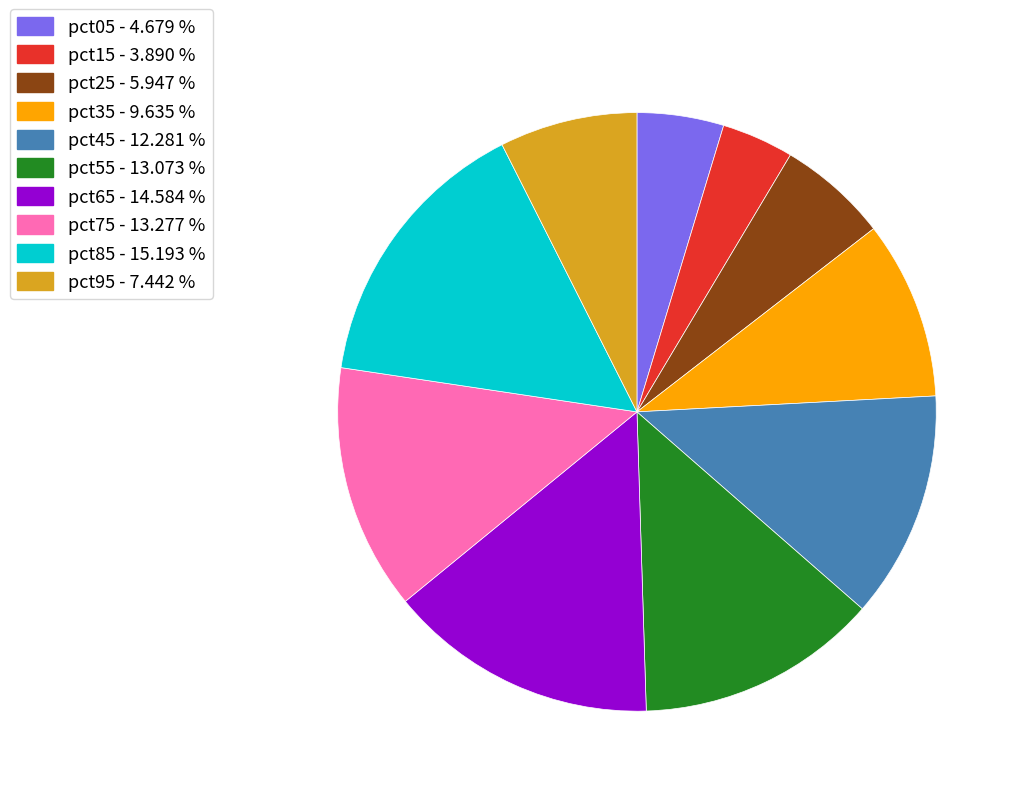

Do pct15 and pct35 together represent more than half of the pie?

No